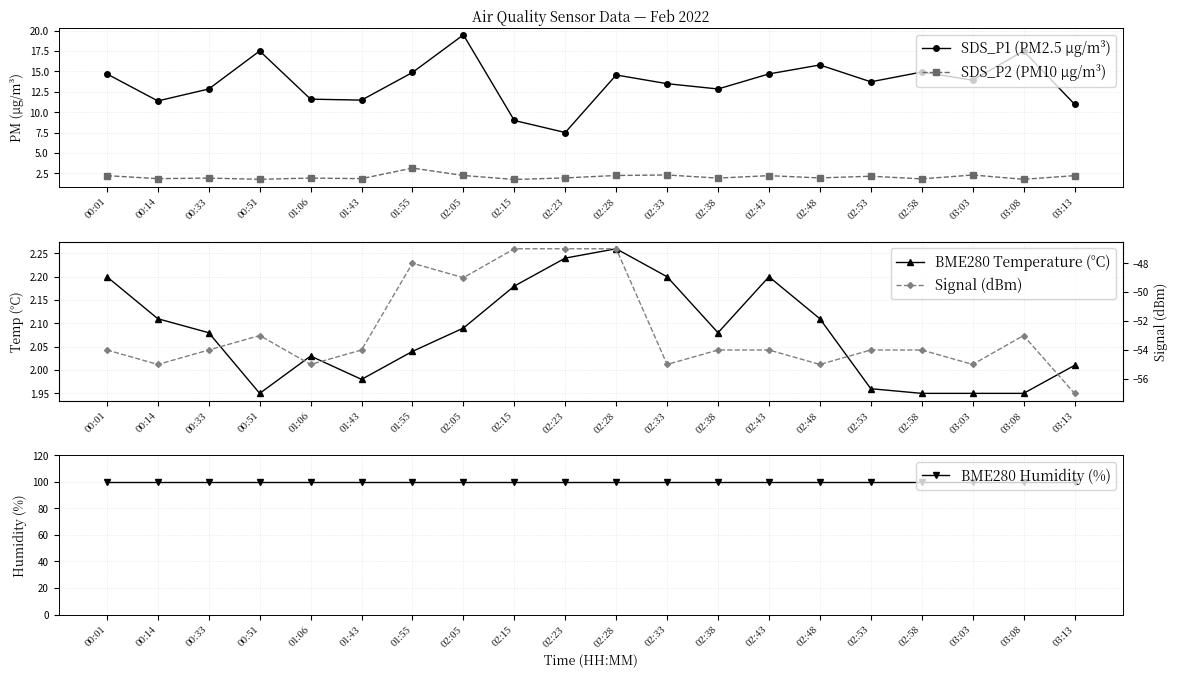

What is the sum of all SDS_P1 (PM2.5 µg/m³) values?

272.9